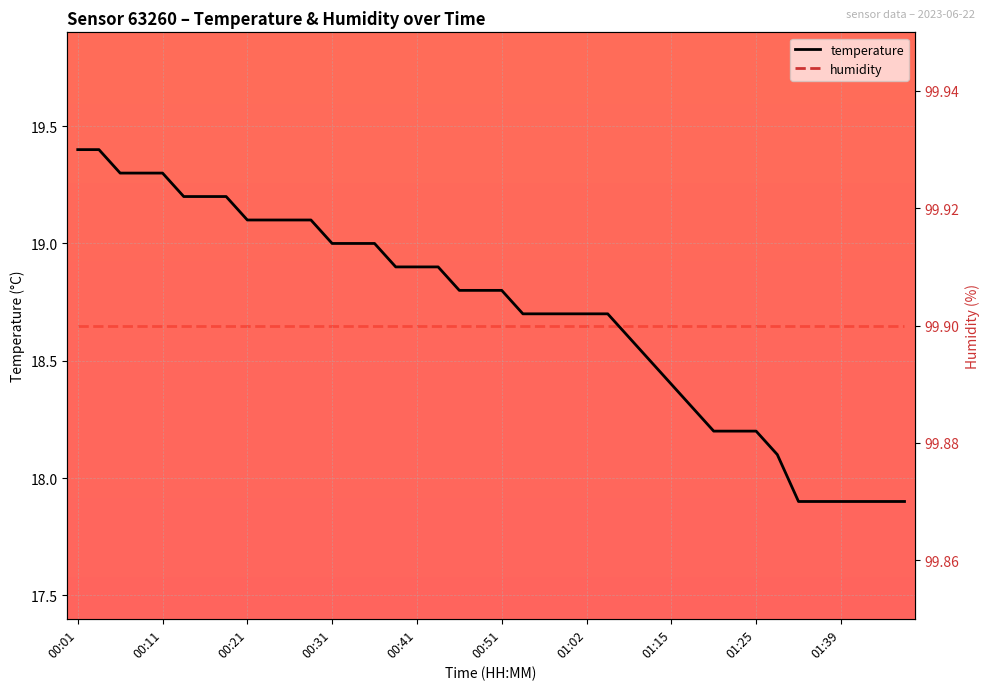

Is it true that temperature equals 25.4 at 00:31?

False